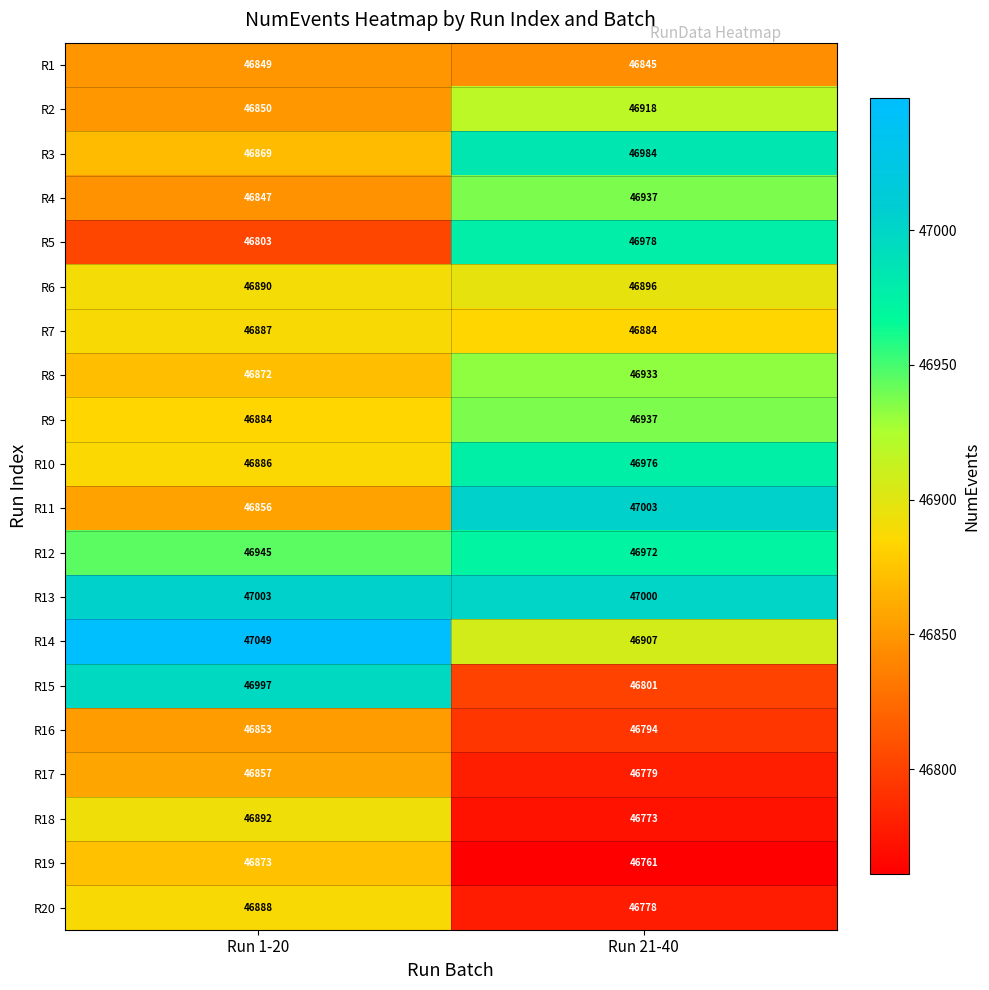

Where is R8 nearest to the value 46902?

Run 1-20